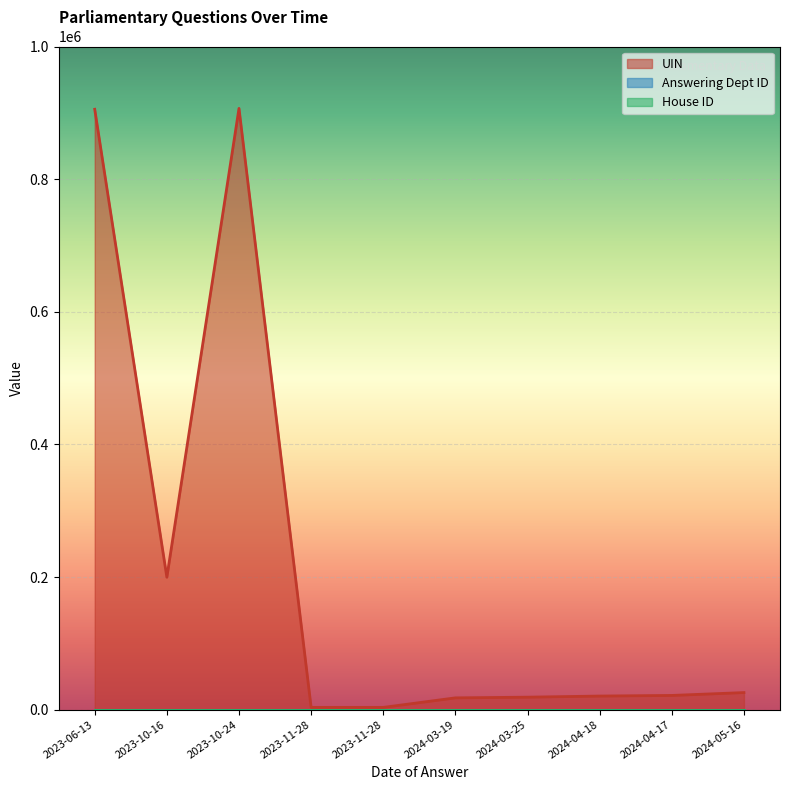

The value of House ID at 2024-04-18 is 2. True or false?

False